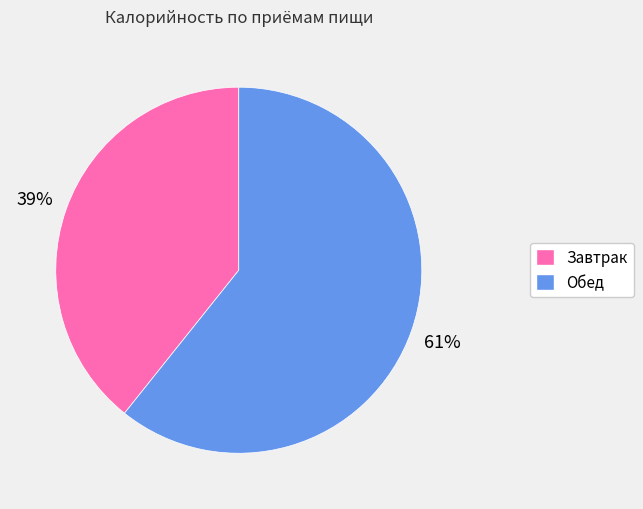

Which has a higher value, Обед or Завтрак?

Обед